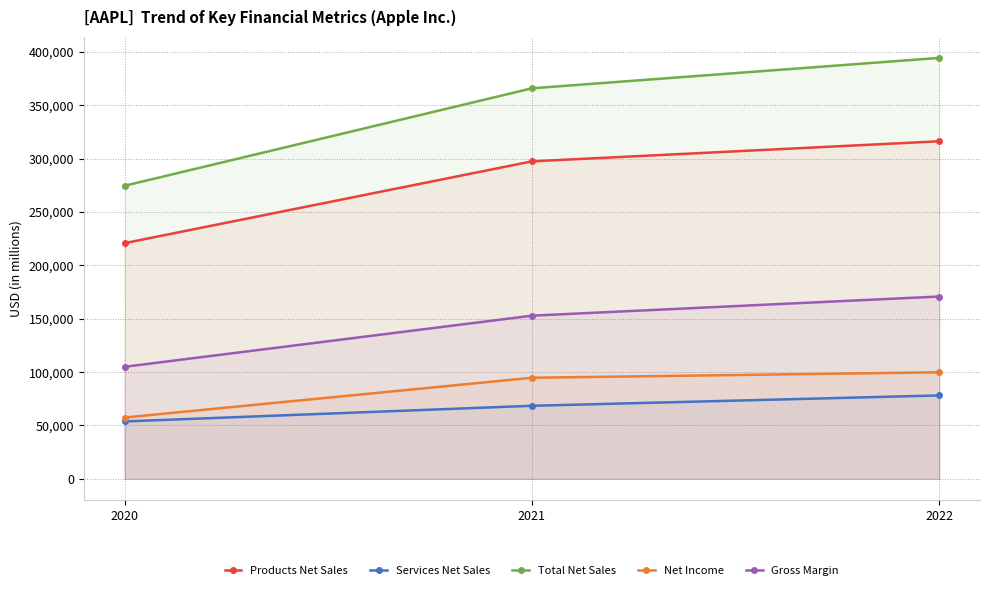

At how many categories does at least one series exceed 88000?

3